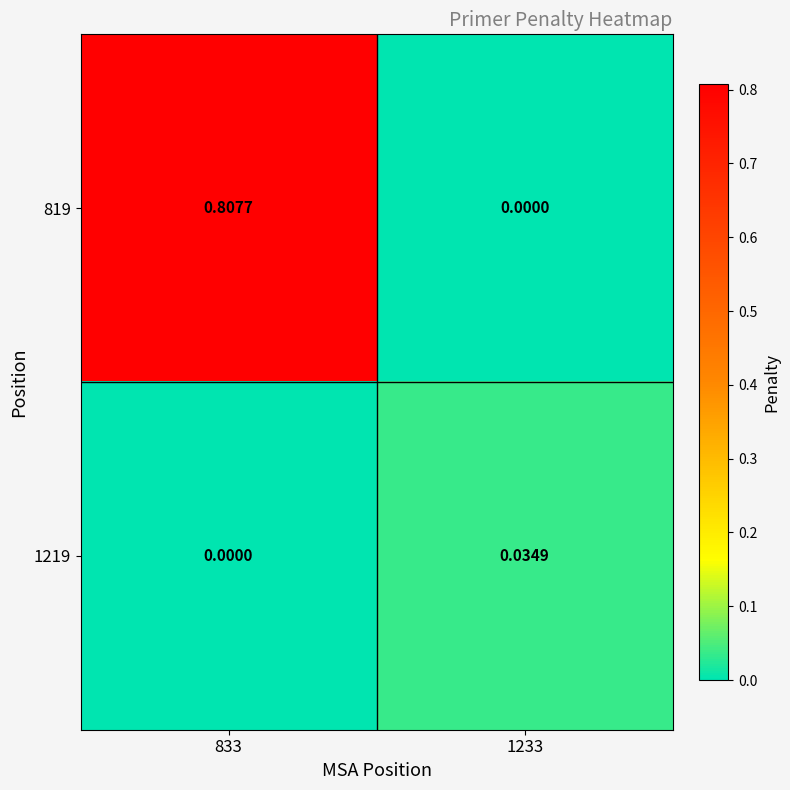

Is the value of 819 at 833 greater than the value of 1219 at 1233?

Yes